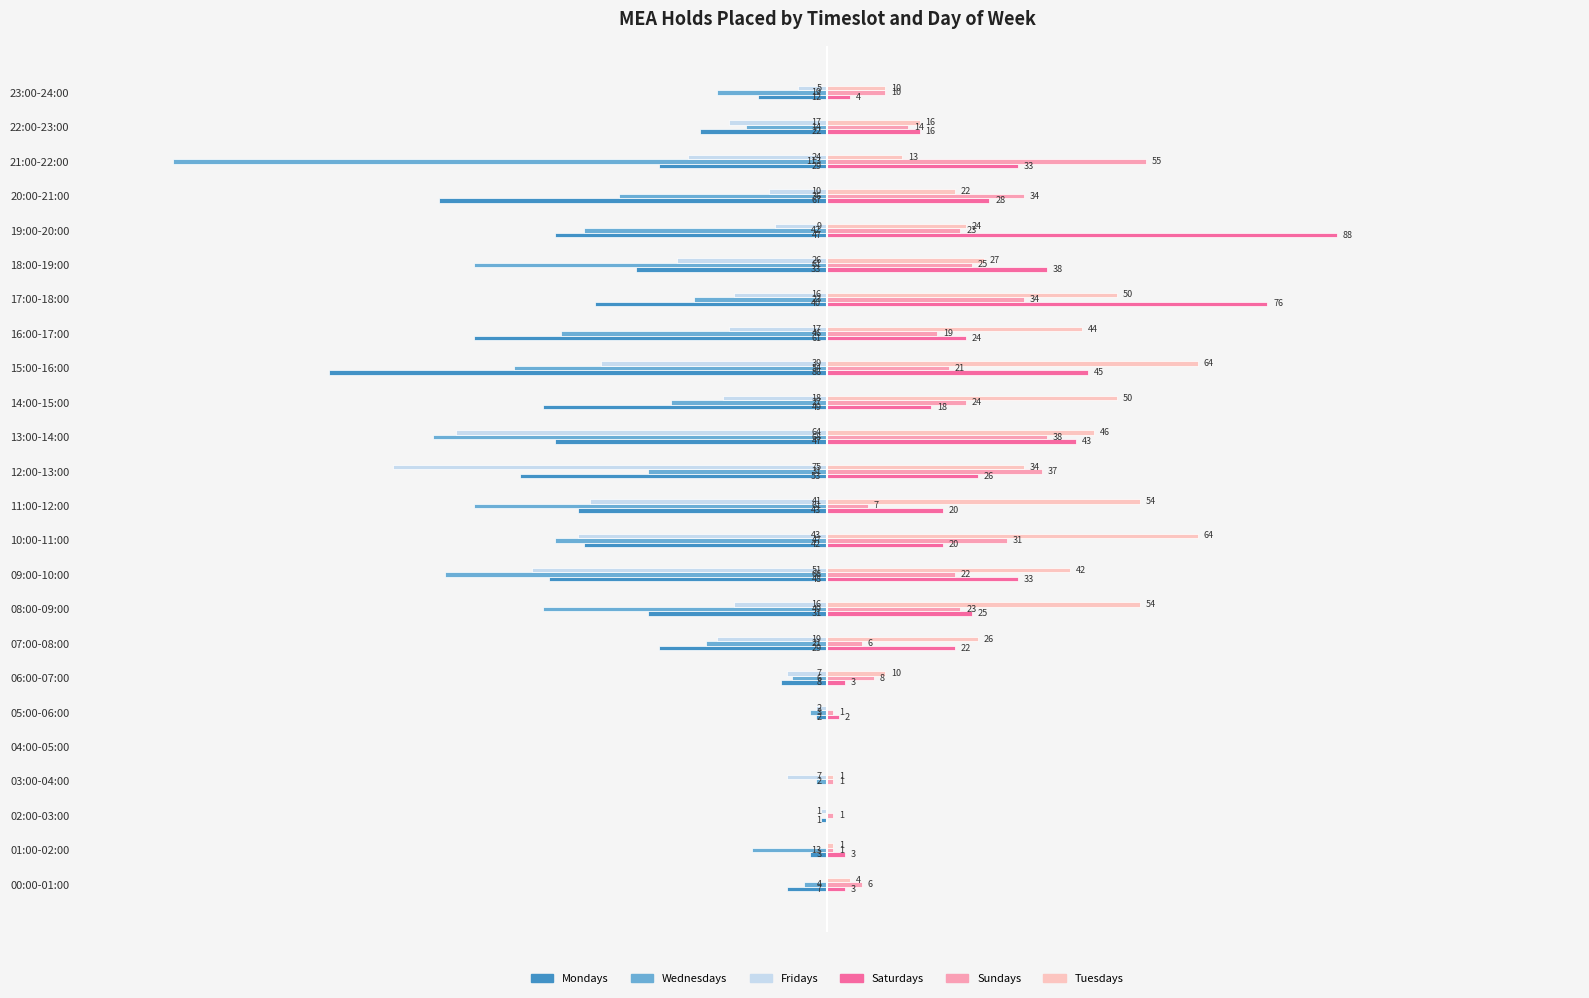

At which category is the sum across all series the highest?

17:00-18:00